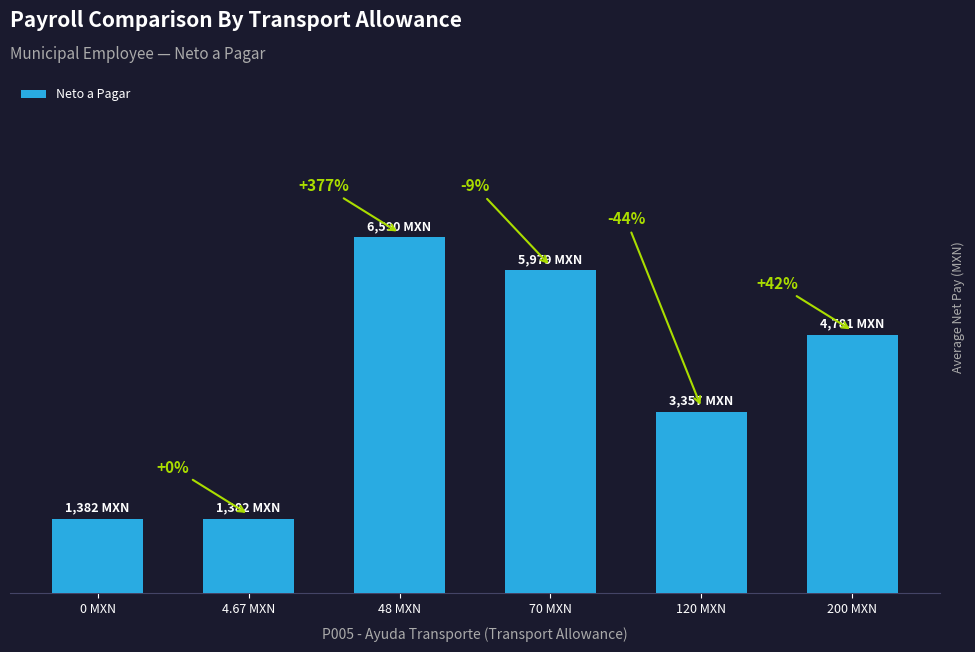

True or false: the data shows 6590.5 at 48 MXN.

True